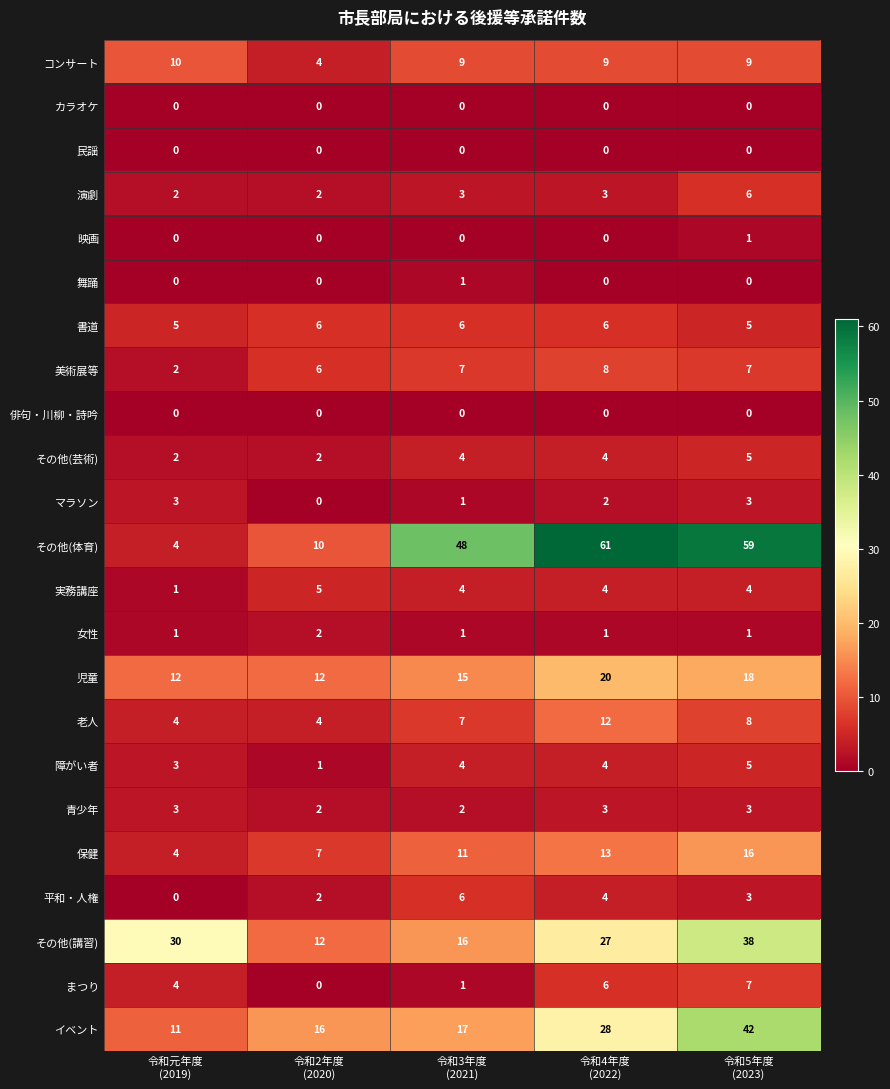

Count the number of categories in the chart.

5